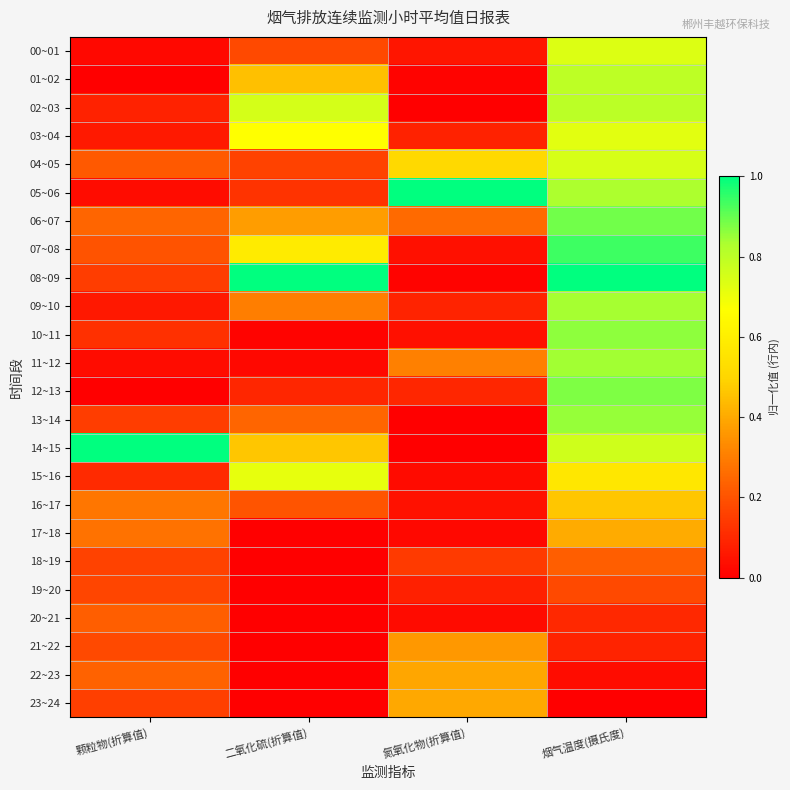

At how many categories does at least one series exceed 0?

4